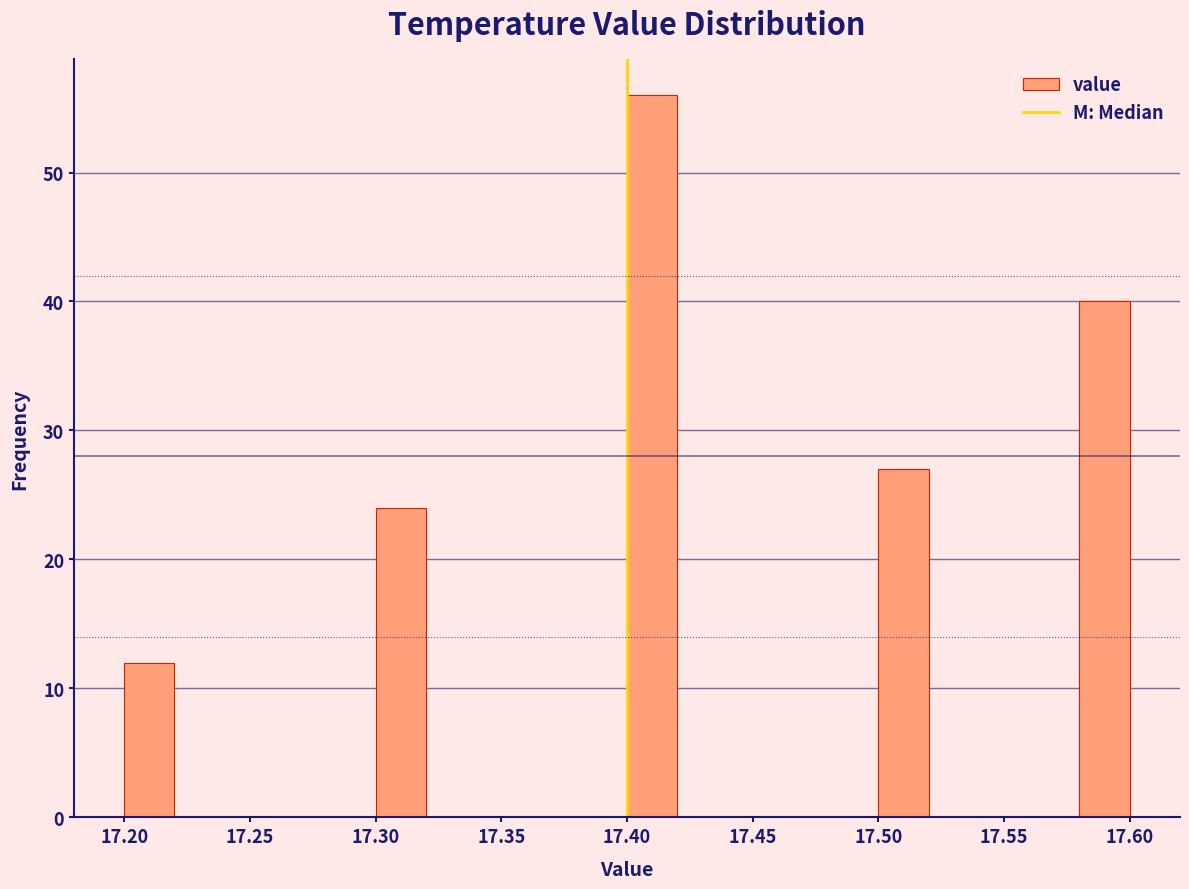

Reading left to right, list every bar in this chart as the range it spans on the x-axis followed by its height. The values are not printed on the chart, so give them approximately, as read against the axis.

17.20 to 17.22: 12
17.22 to 17.24: 0
17.24 to 17.26: 0
17.26 to 17.28: 0
17.28 to 17.30: 0
17.30 to 17.32: 24
17.32 to 17.34: 0
17.34 to 17.36: 0
17.36 to 17.38: 0
17.38 to 17.40: 0
17.40 to 17.42: 56
17.42 to 17.44: 0
17.44 to 17.46: 0
17.46 to 17.48: 0
17.48 to 17.50: 0
17.50 to 17.52: 27
17.52 to 17.54: 0
17.54 to 17.56: 0
17.56 to 17.58: 0
17.58 to 17.60: 40